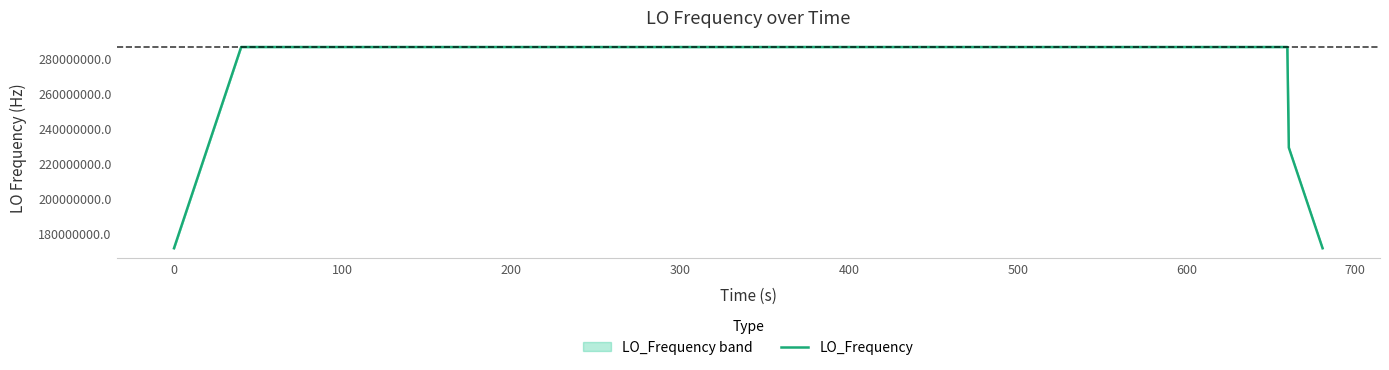

What is the smallest value displayed?

171628199.5